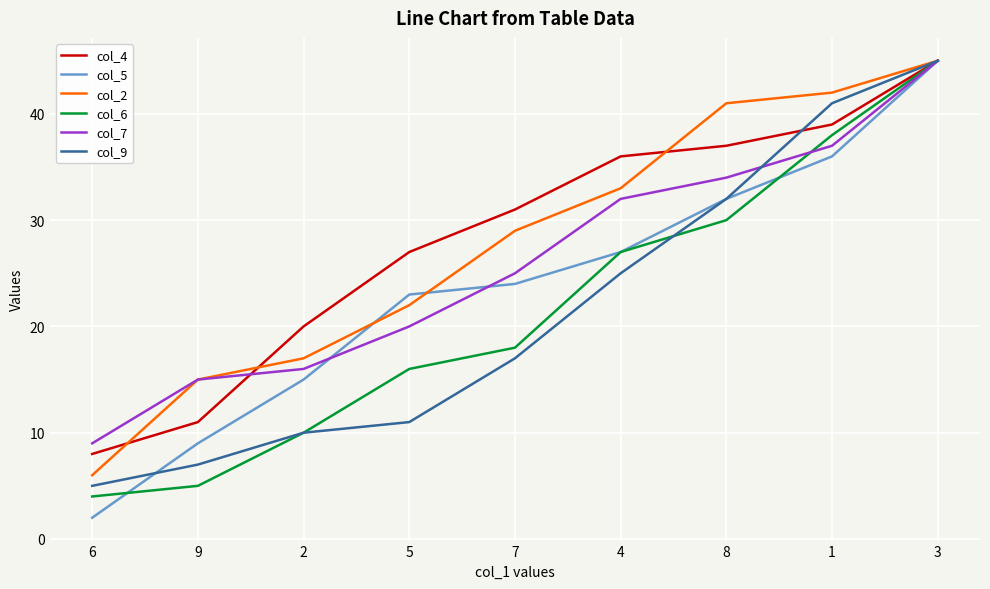

At how many categories does at least one series exceed 44?

1